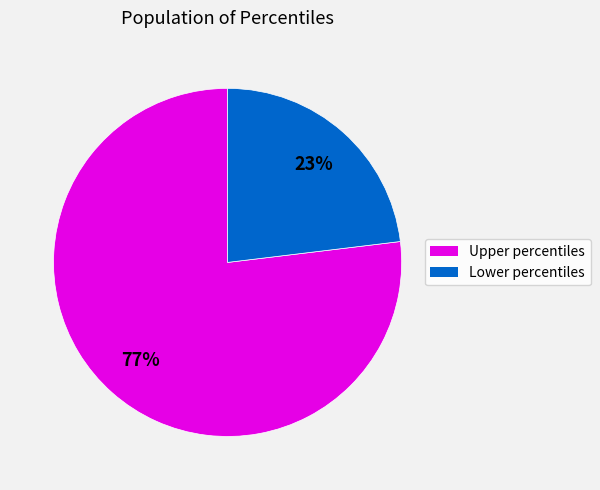

Is there any slice that represents more than half of the pie?

Yes